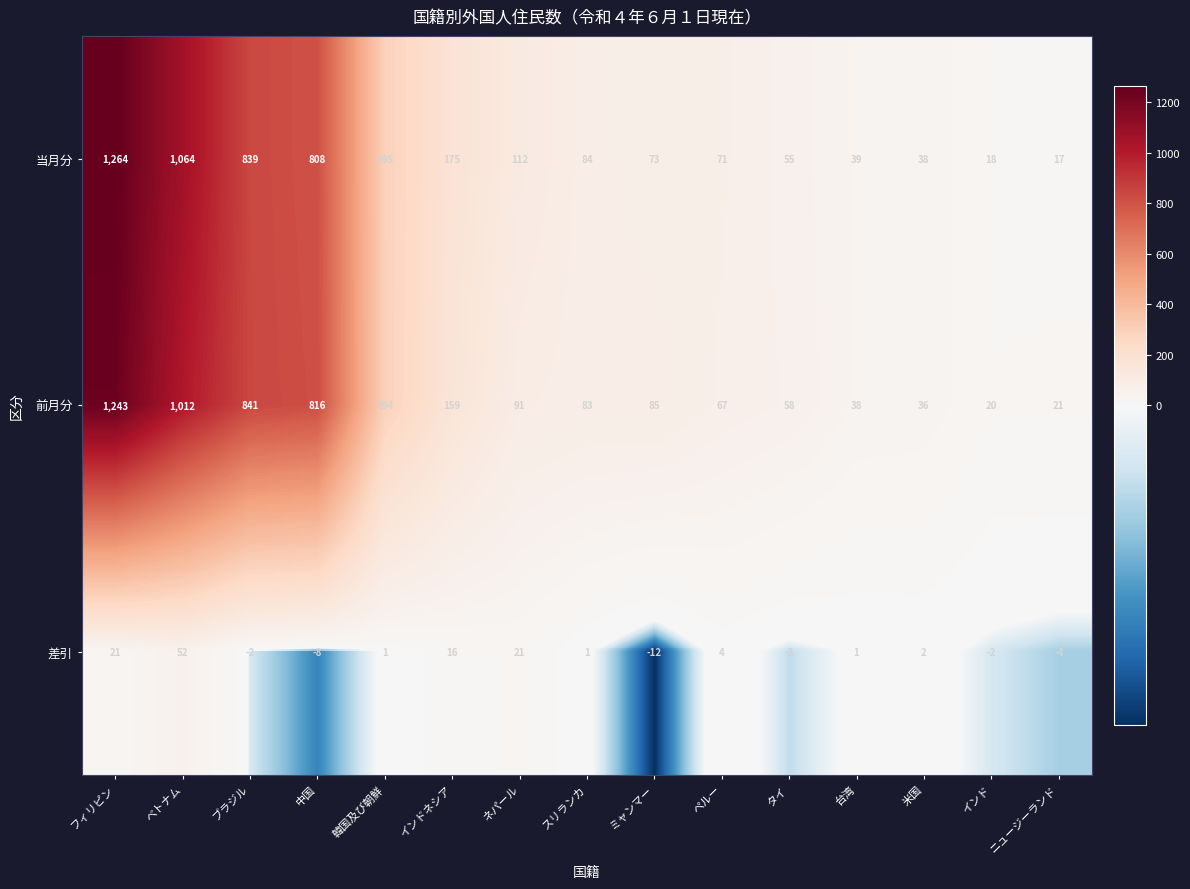

Rank the series at 米国 from lowest to highest value.

差引, 前月分, 当月分